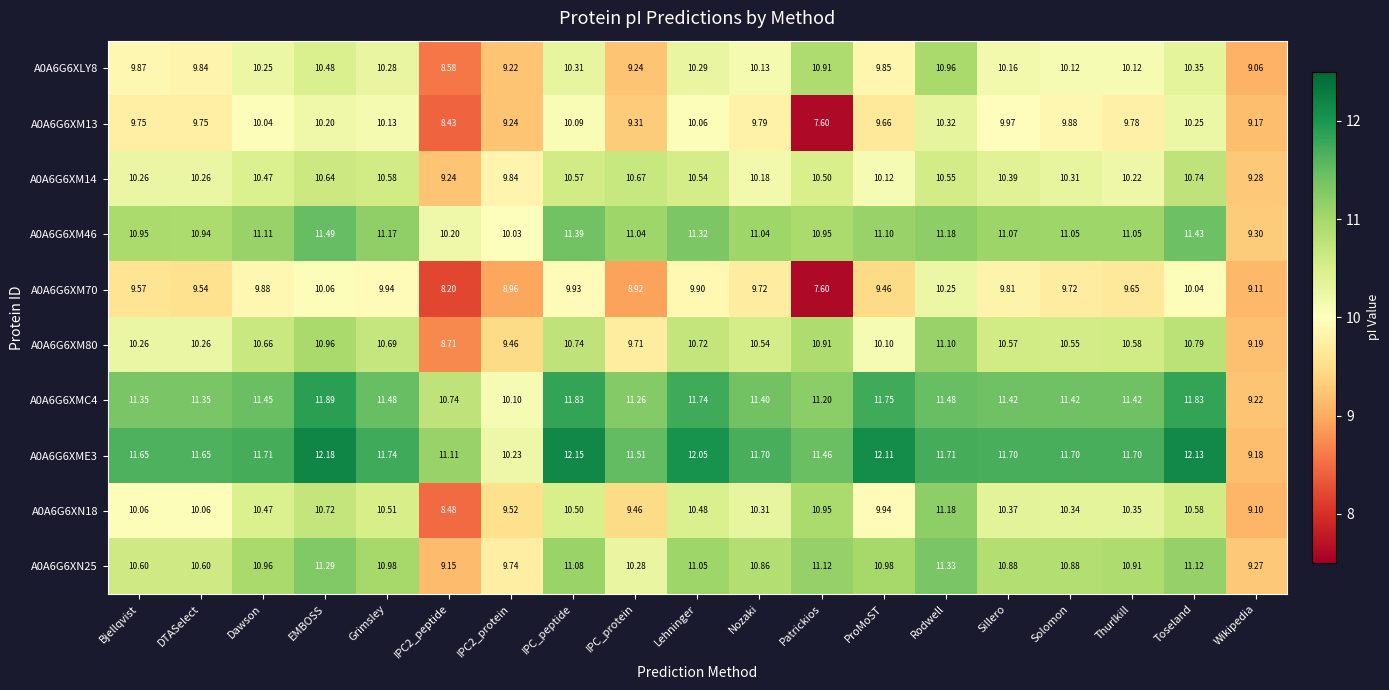

List the series in order of their peak value, highest first.

A0A6G6XME3, A0A6G6XMC4, A0A6G6XM46, A0A6G6XN25, A0A6G6XN18, A0A6G6XM80, A0A6G6XLY8, A0A6G6XM14, A0A6G6XM13, A0A6G6XM70